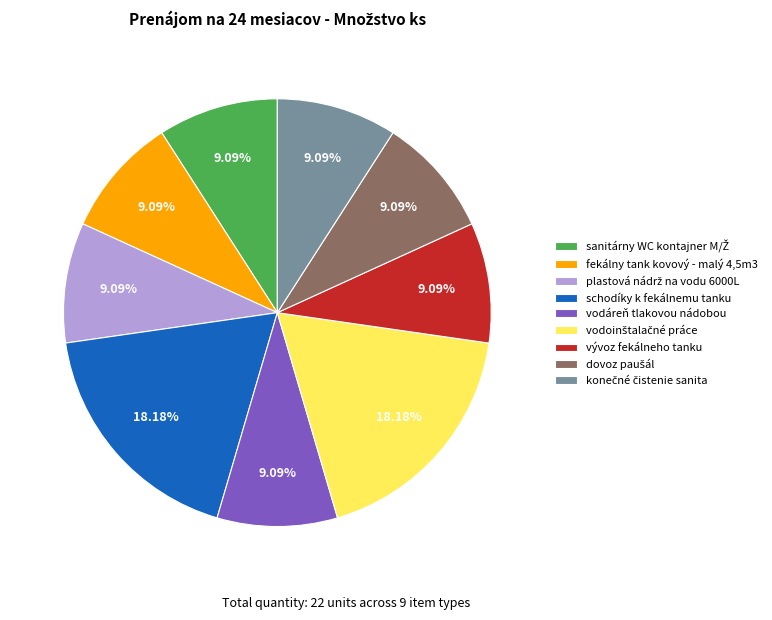

How many slices are in this pie chart?

9